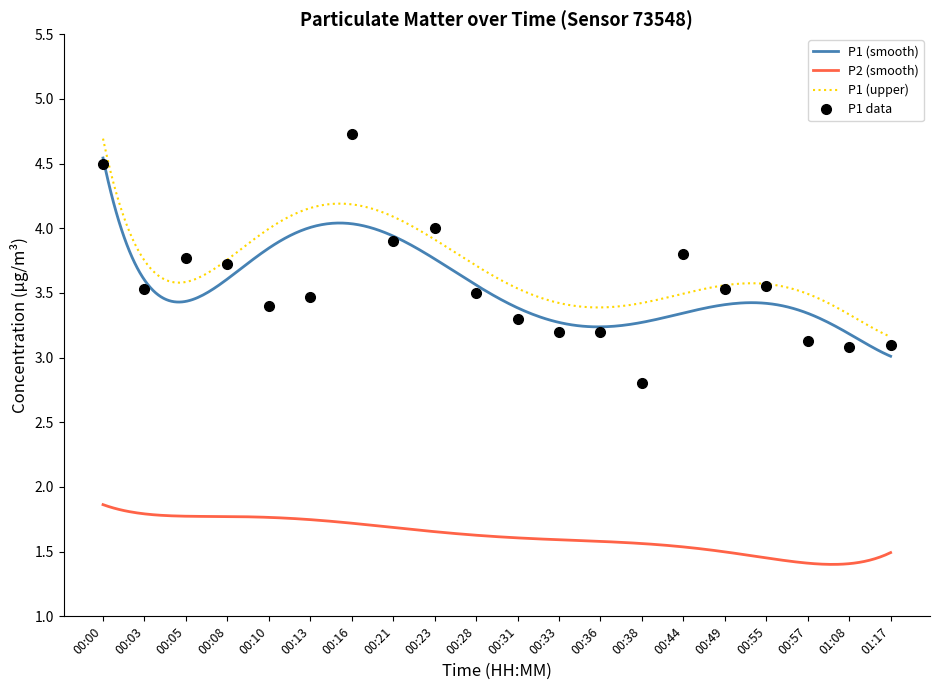

At which category does the chart reach its peak across all series?

00:16